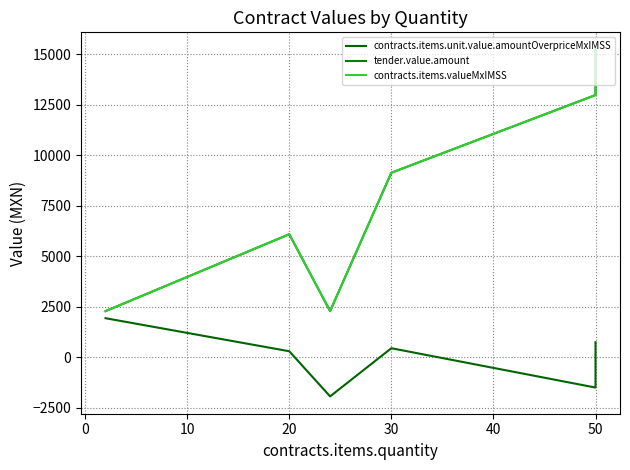

Rank the series by their maximum value, from highest to lowest.

tender.value.amount, contracts.items.valueMxIMSS, contracts.items.unit.value.amountOverpriceMxIMSS